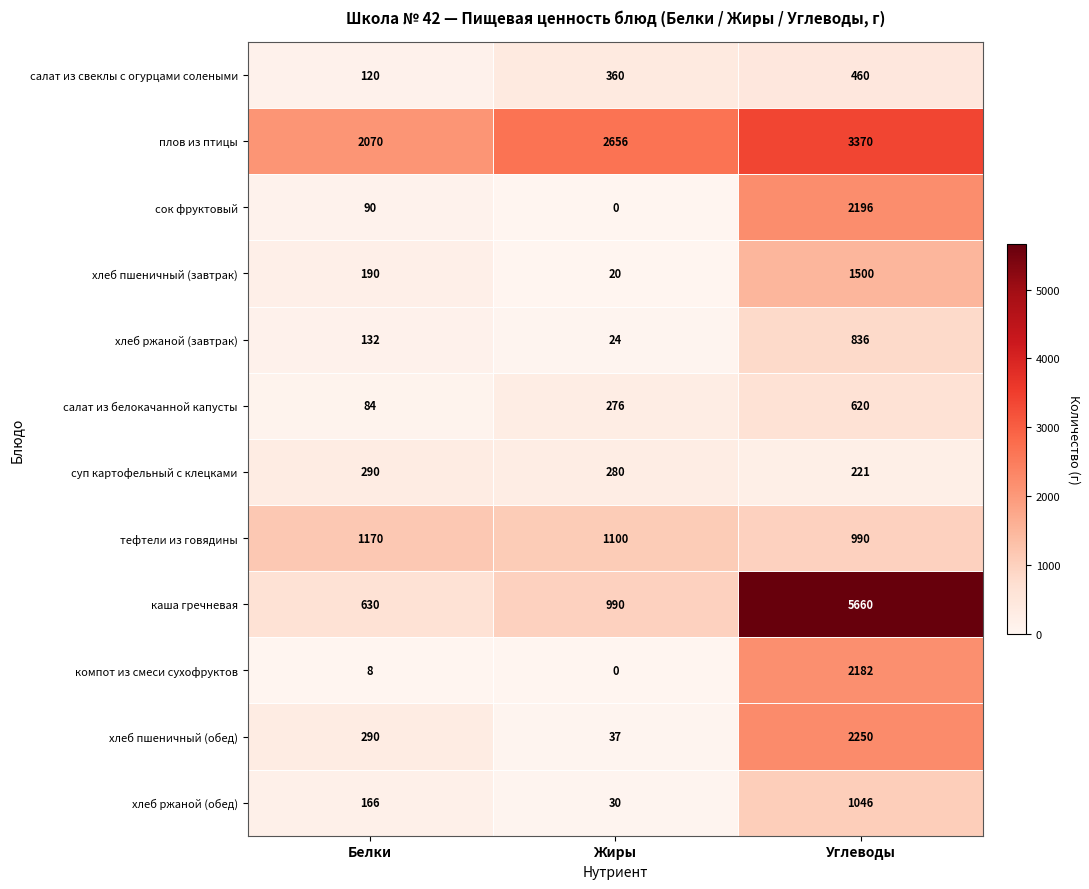

How many data points does each series have?

3